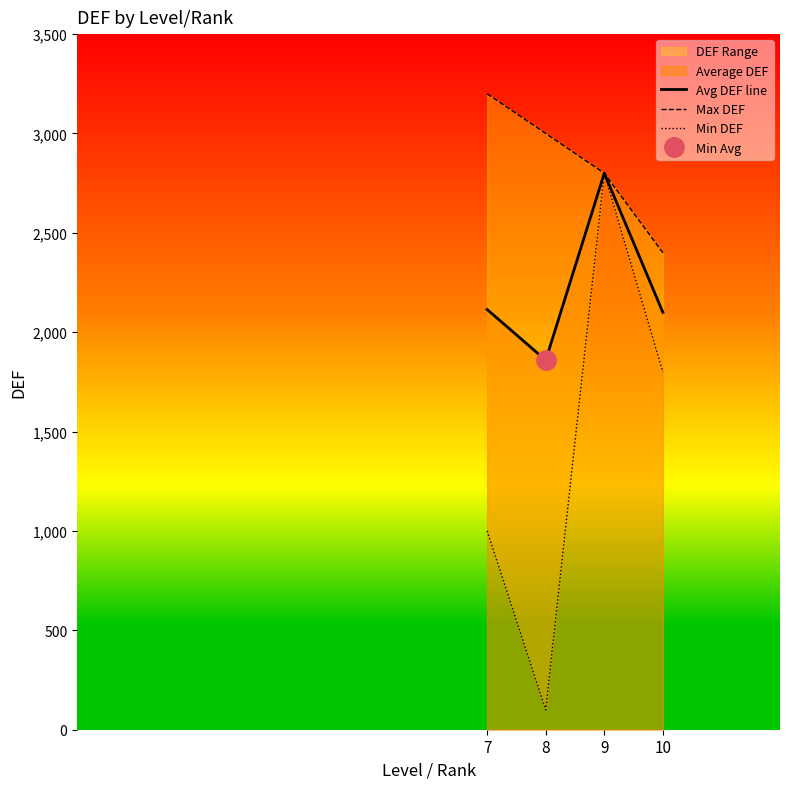

Reading right to left, extract all data points from this chart.

Avg DEF line: 10=2100.0	9=2800.0	8=1859.3	7=2114.3
Max DEF: 10=2400.0	9=2800.0	8=3000.0	7=3200.0
Min DEF: 10=1800.0	9=2800.0	8=100.0	7=1000.0